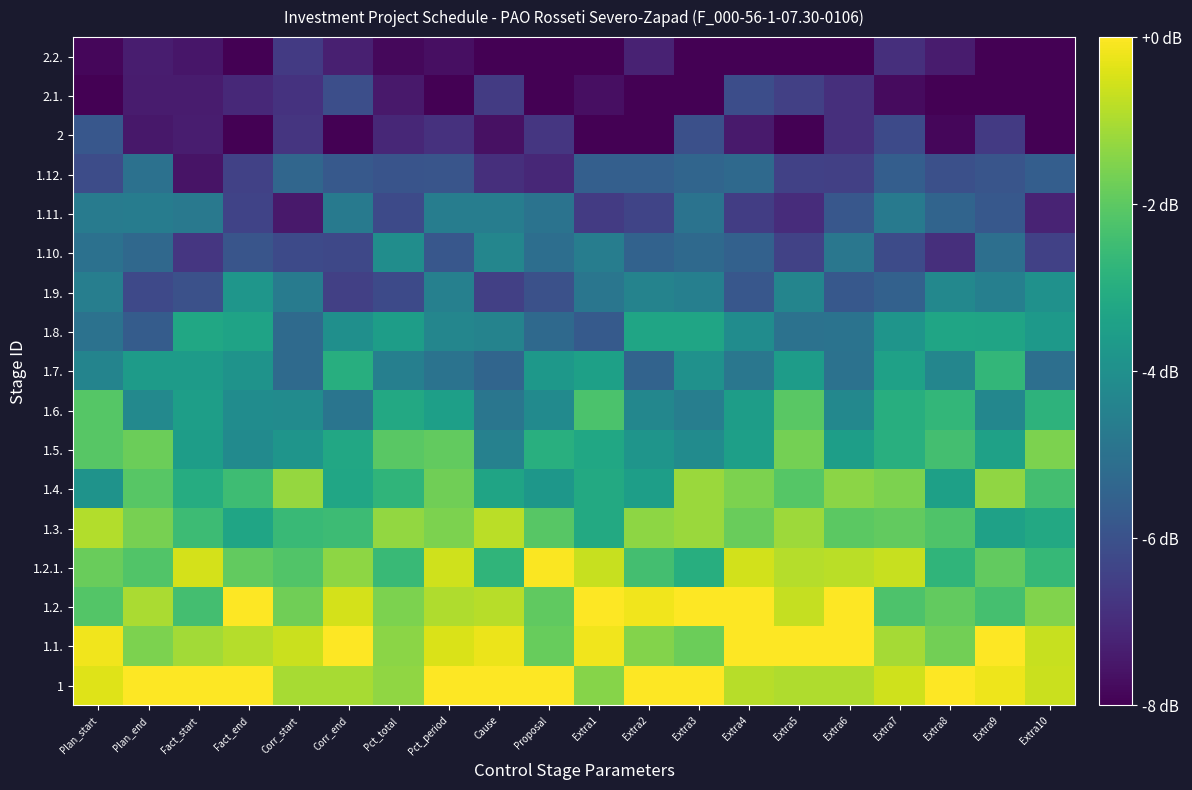

What is the total value across all series at Fact_end?

-69.8